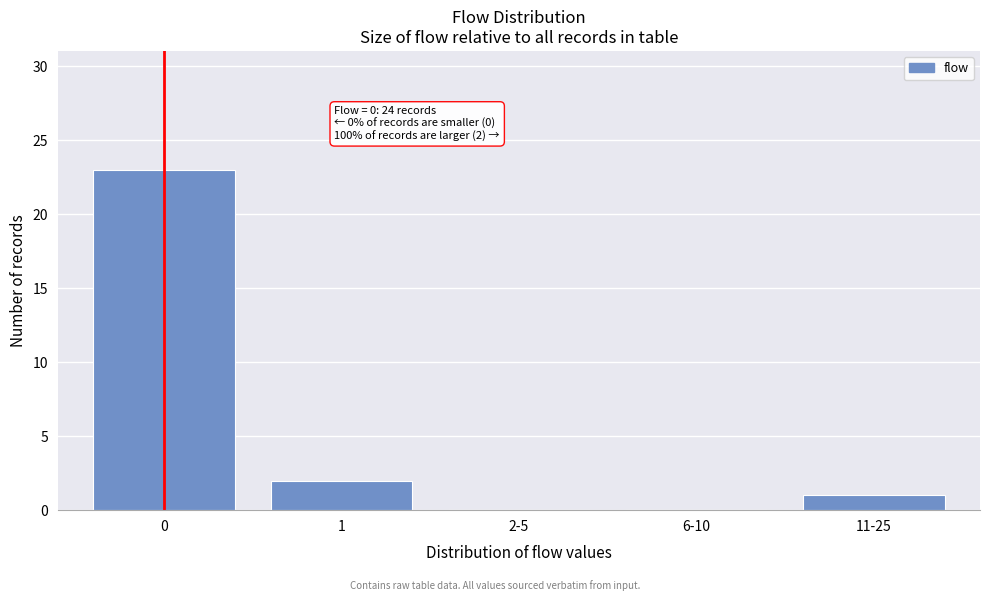

Reading right to left, extract all data points from this chart.

11-25=1	6-10=0	2-5=0	1=2	0=23